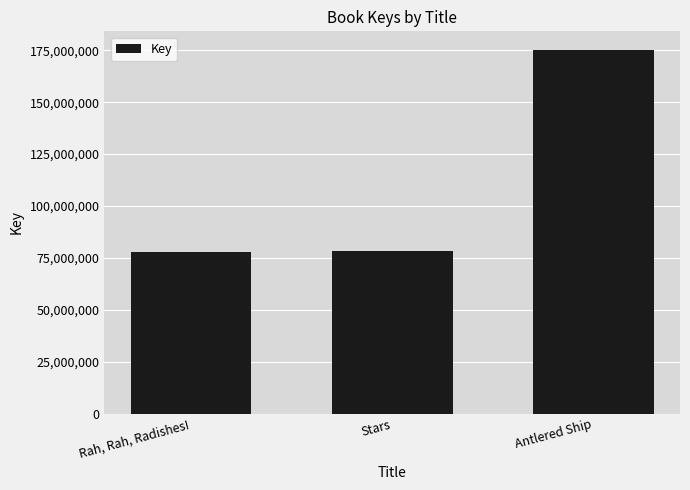

What position from the left is Antlered Ship?

3